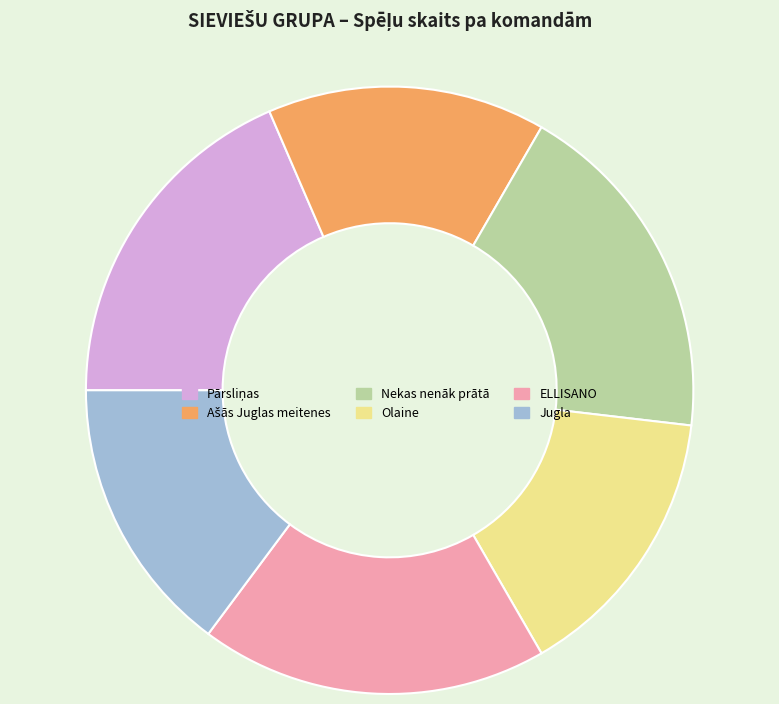

Is there any slice that represents more than half of the pie?

No